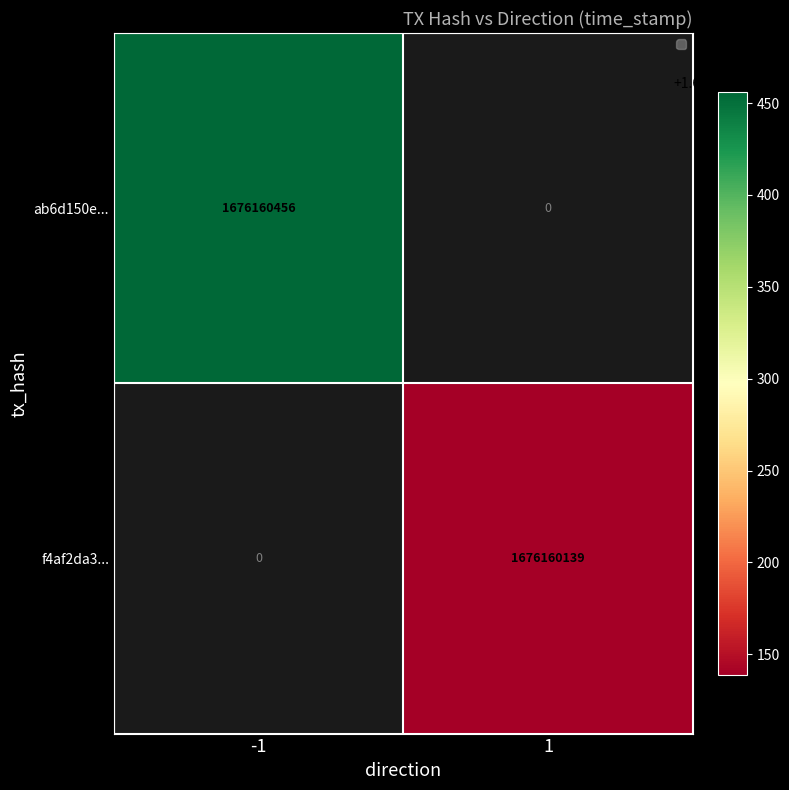

How many values in f4af2da30ab1950158418332fc04552a48e15bb are above zero?

1